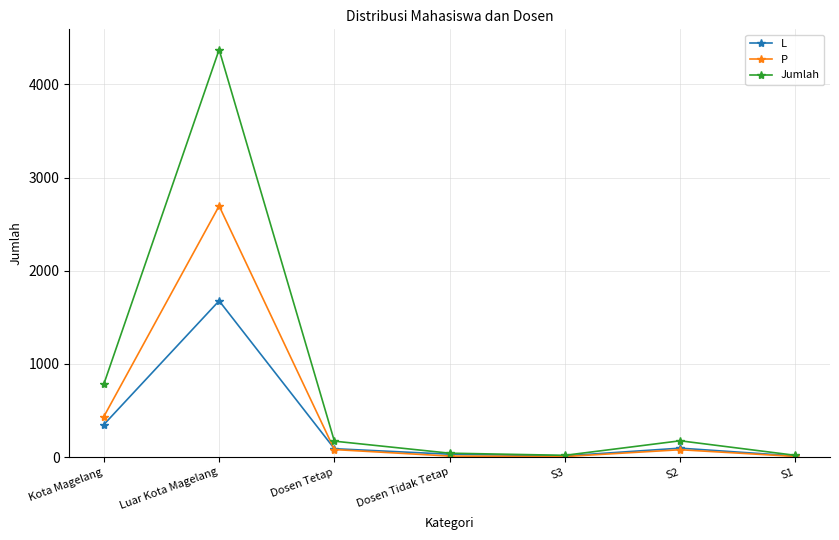

What are all the series names shown in the legend?

L, P, Jumlah